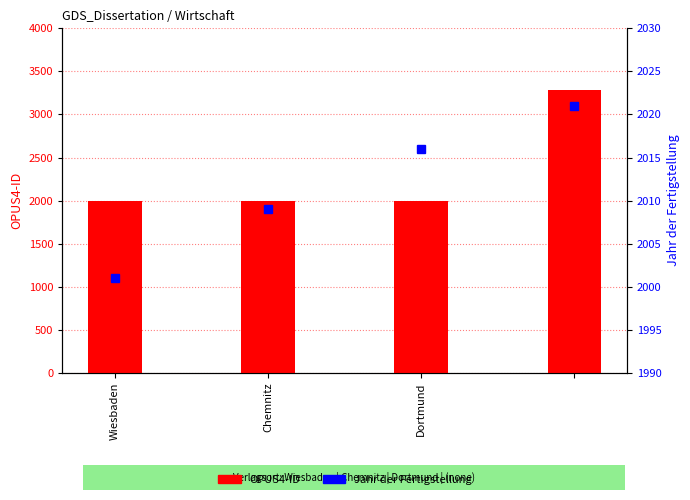

At how many categories does at least one series exceed 3079?

1